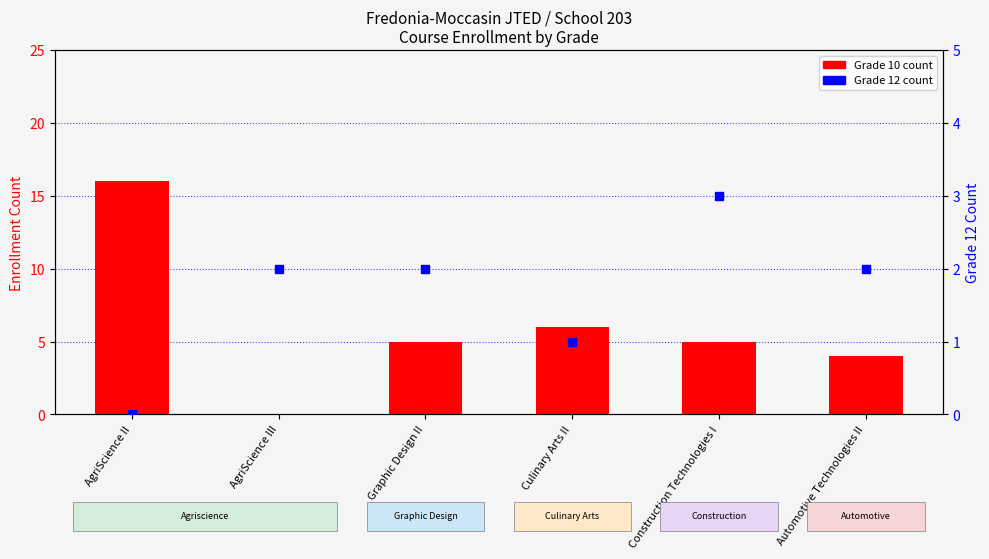

Which series reaches the minimum Y coordinate?

Grade 10 count